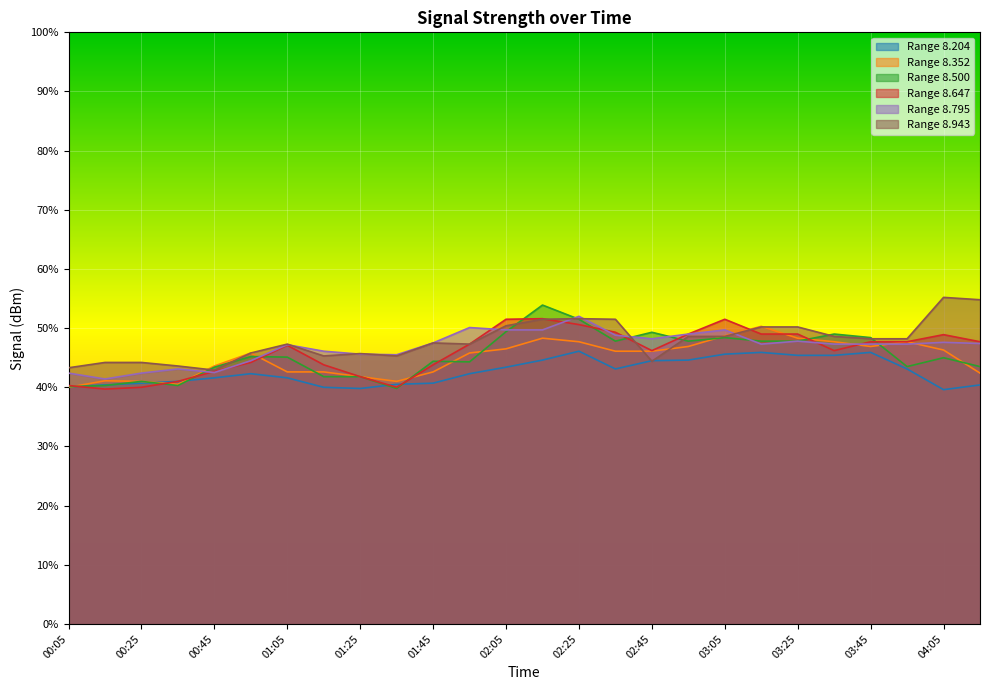

What is the label of the 4th point from the left?

00:35